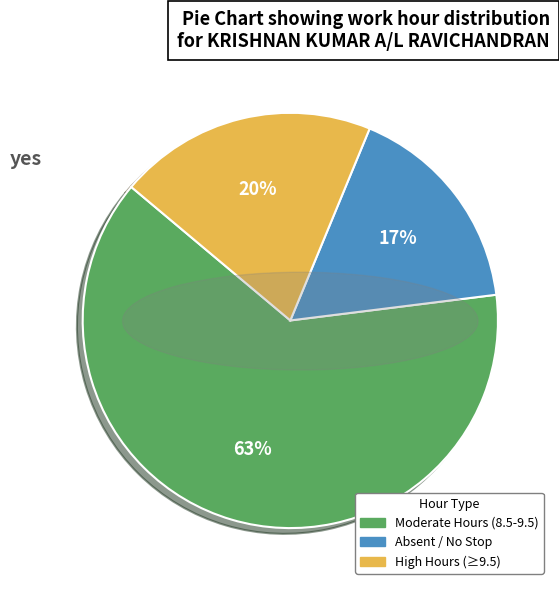

How many segments does this pie chart have?

3